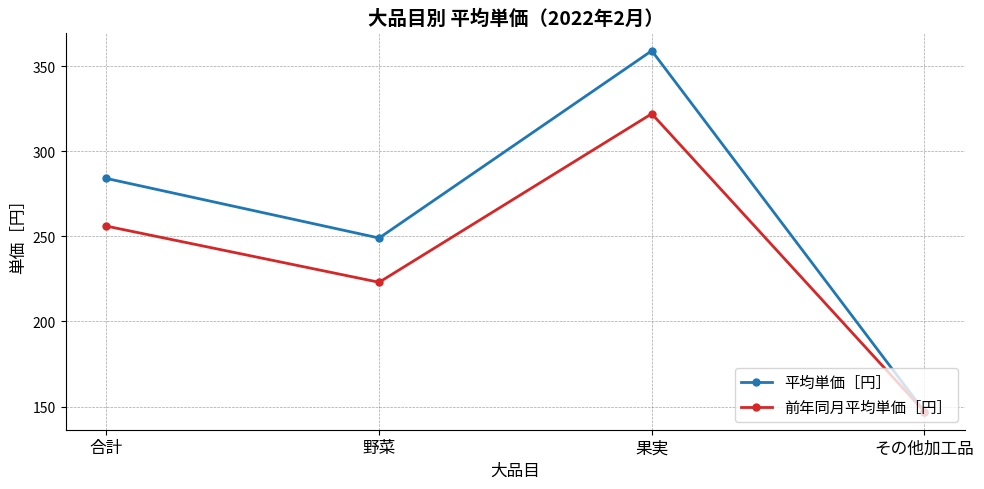

At which label is 平均単価［円］ closest to 253?

野菜